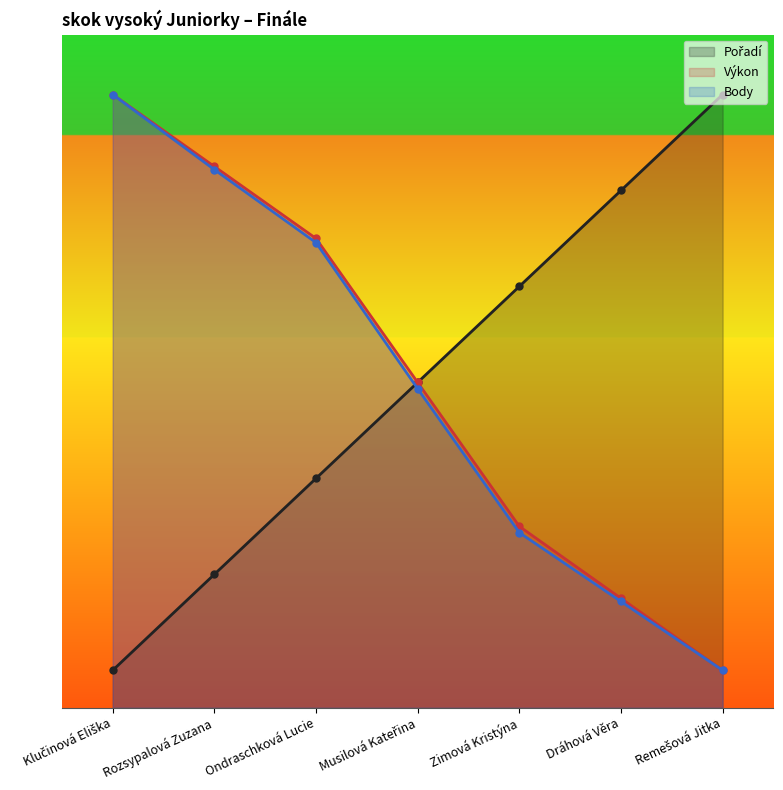

True or false: Body has a value of 611.2 at Musilová Kateřina.

False